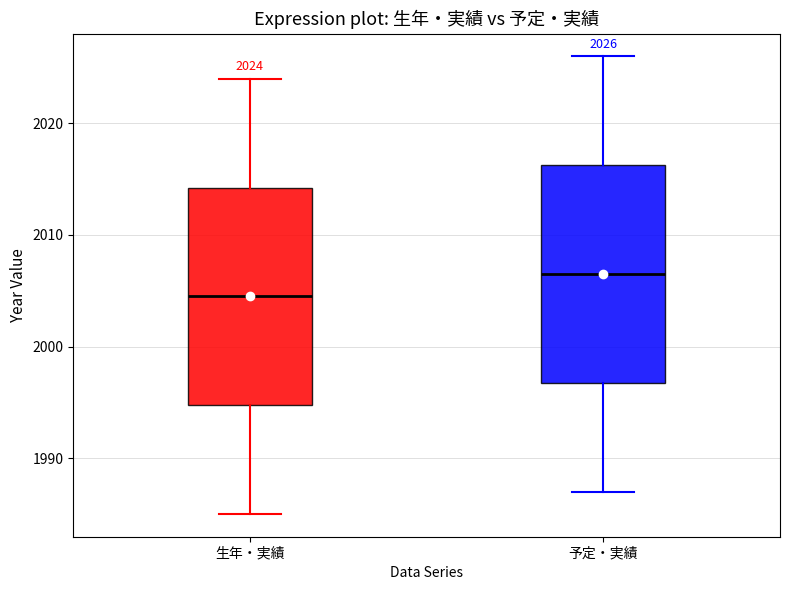

Which box has the highest median line?

予定・実績